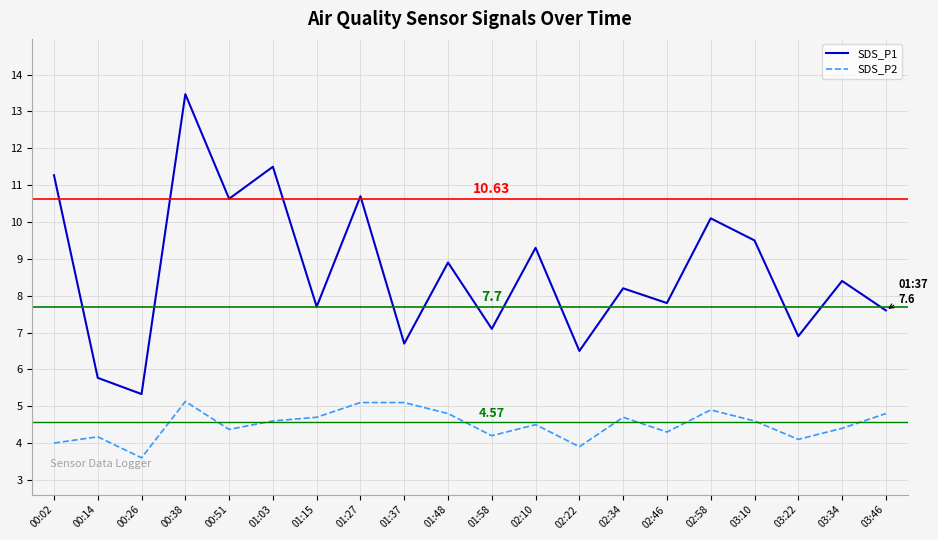

What is the difference between the maximum and second lowest values in the SDS_P1 series?

7.7